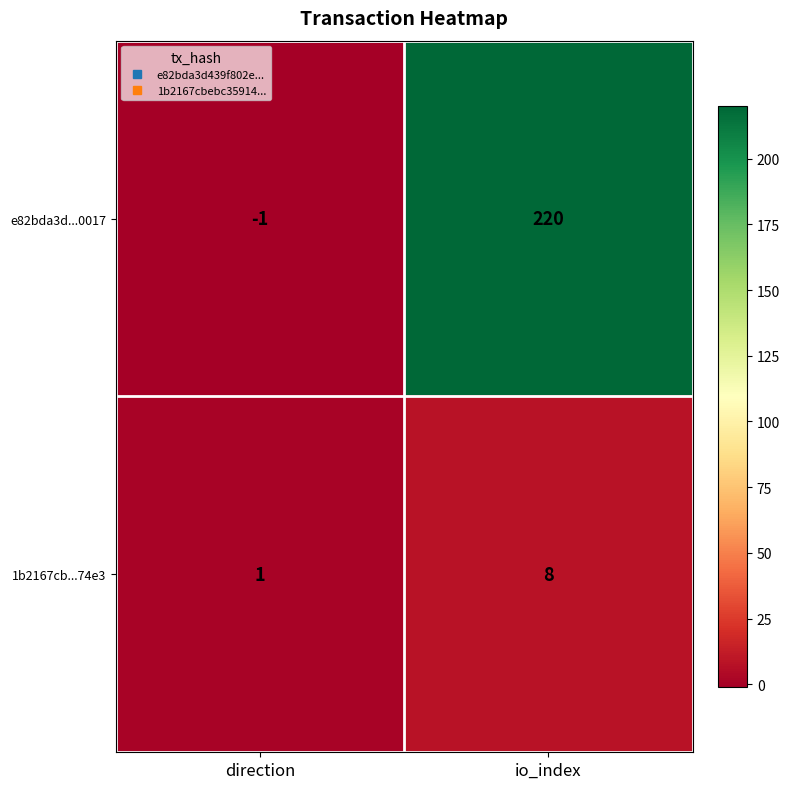

At which category is the sum across all series the highest?

io_index